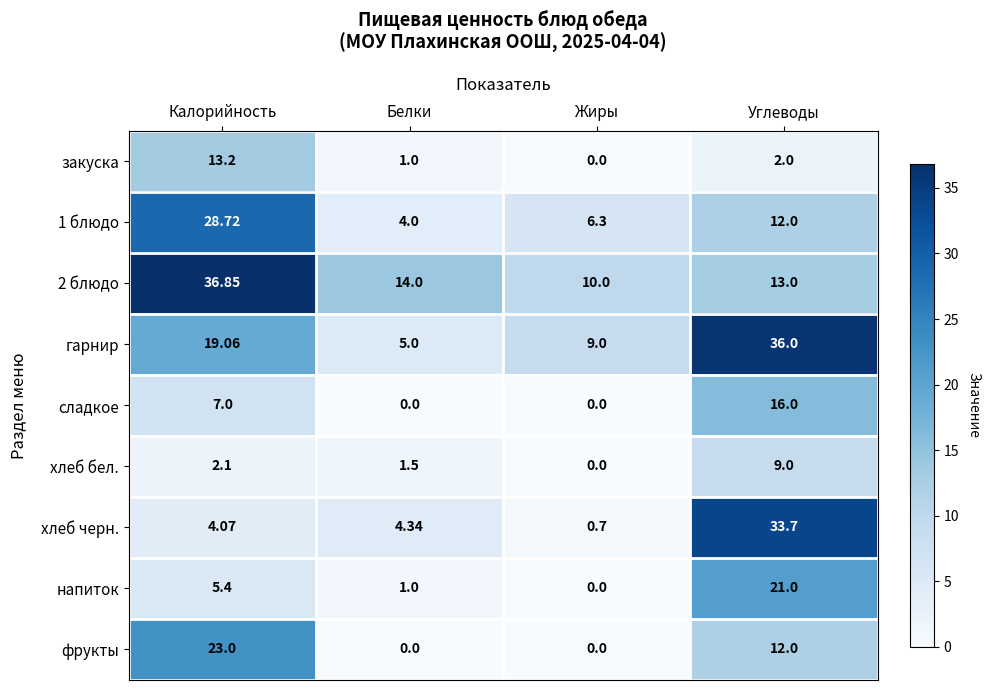

At which label is закуска closest to 6?

Углеводы